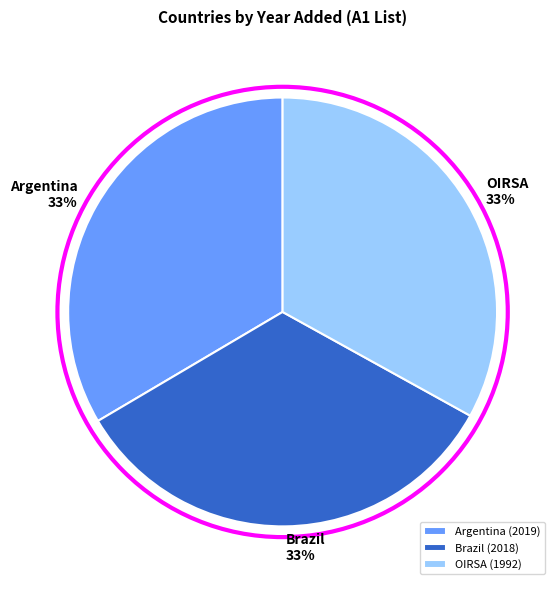

Does OIRSA represent more than half of the total?

No